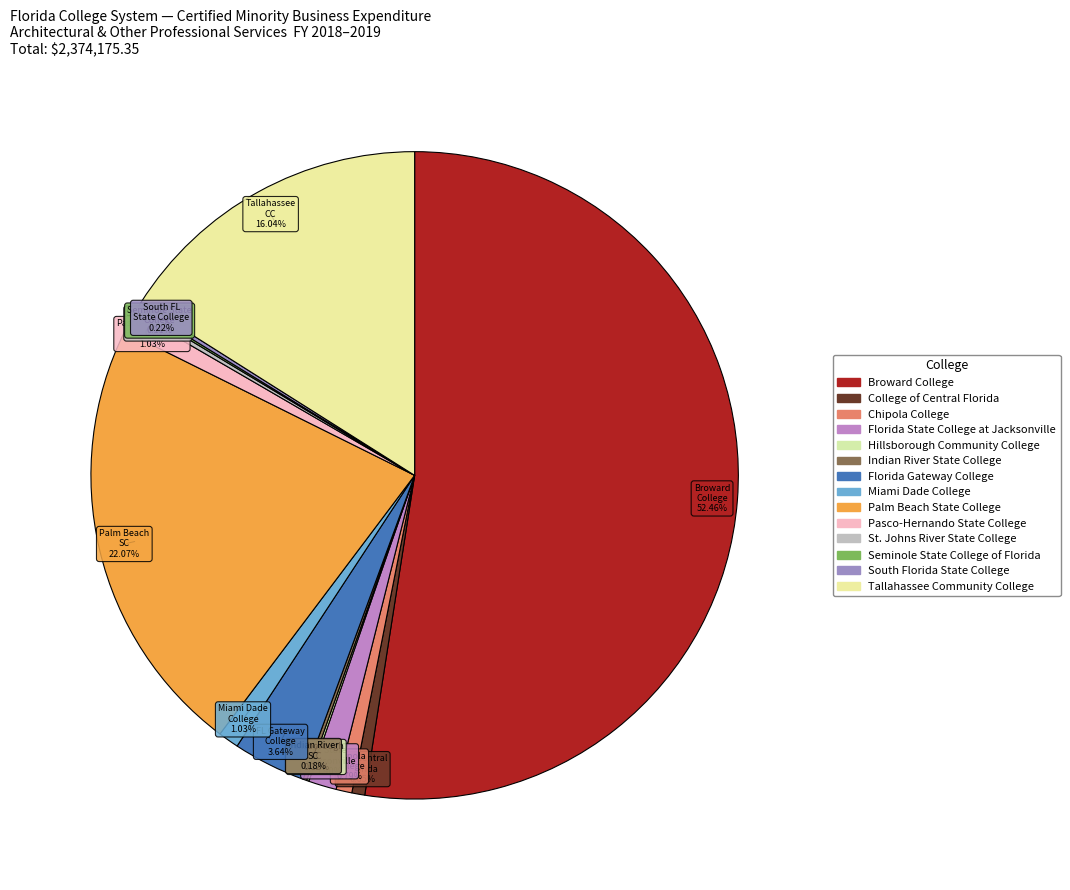

What is the change in value from Chipola College to Indian River State College?

-14488.1